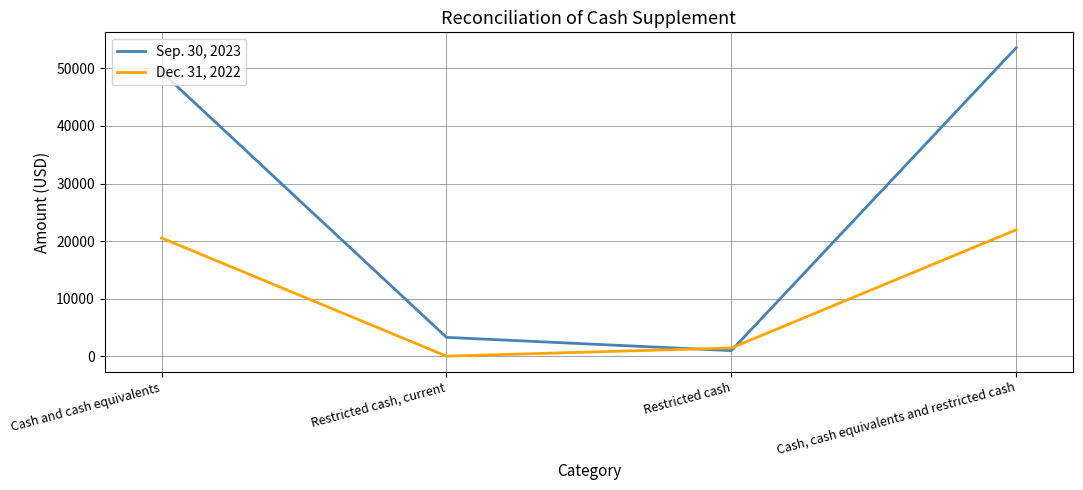

How many distinct data groups are displayed?

2